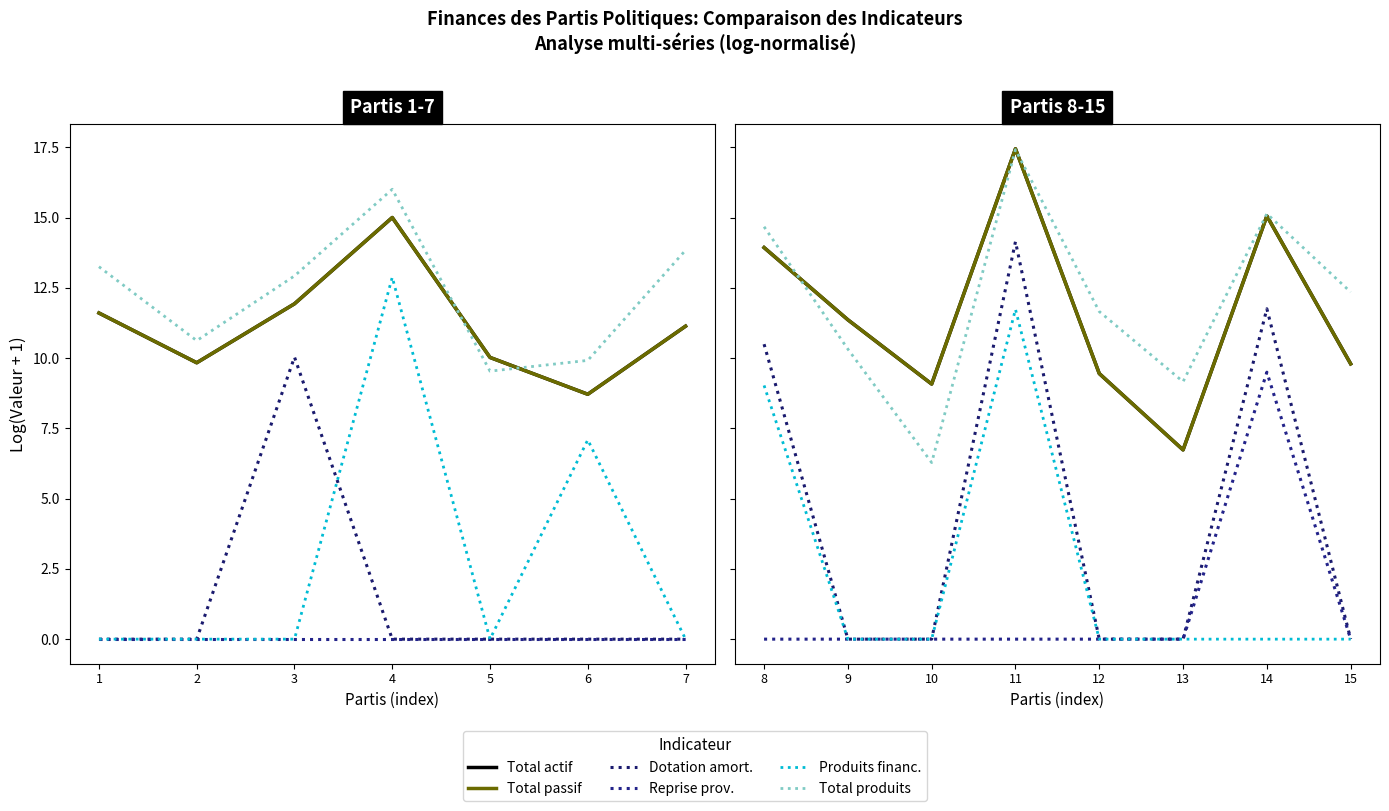

What are all the series names shown in the legend?

Total actif, Total passif, Dotation amort., Reprise prov., Produits financ., Total produits